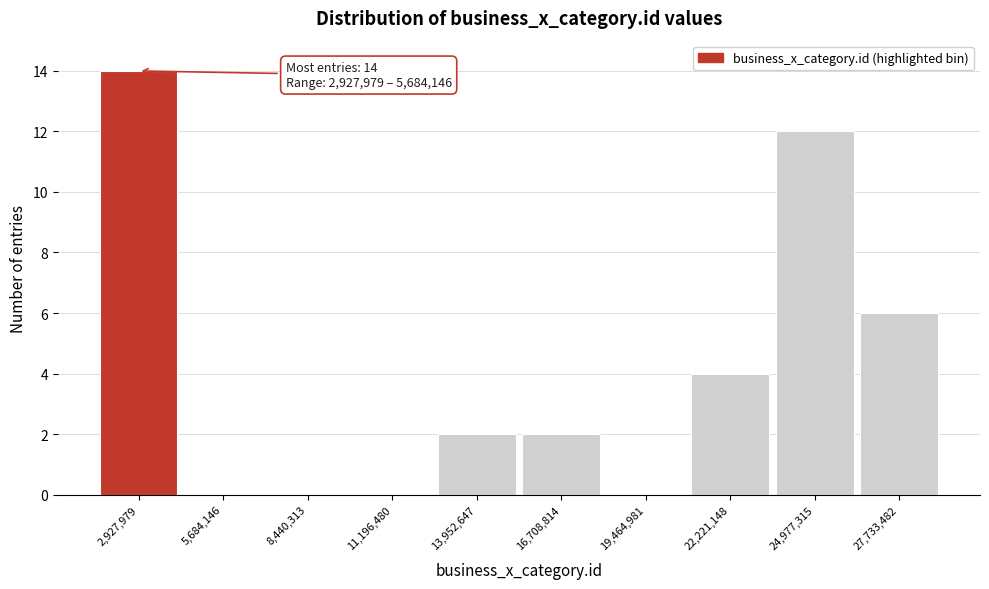

Reading right to left, what are all the values shown in this chart?

27,733,482=6	24,977,315=12	22,221,148=4	19,464,981=0	16,708,814=2	13,952,647=2	11,196,480=0	8,440,313=0	5,684,146=0	2,927,979=14